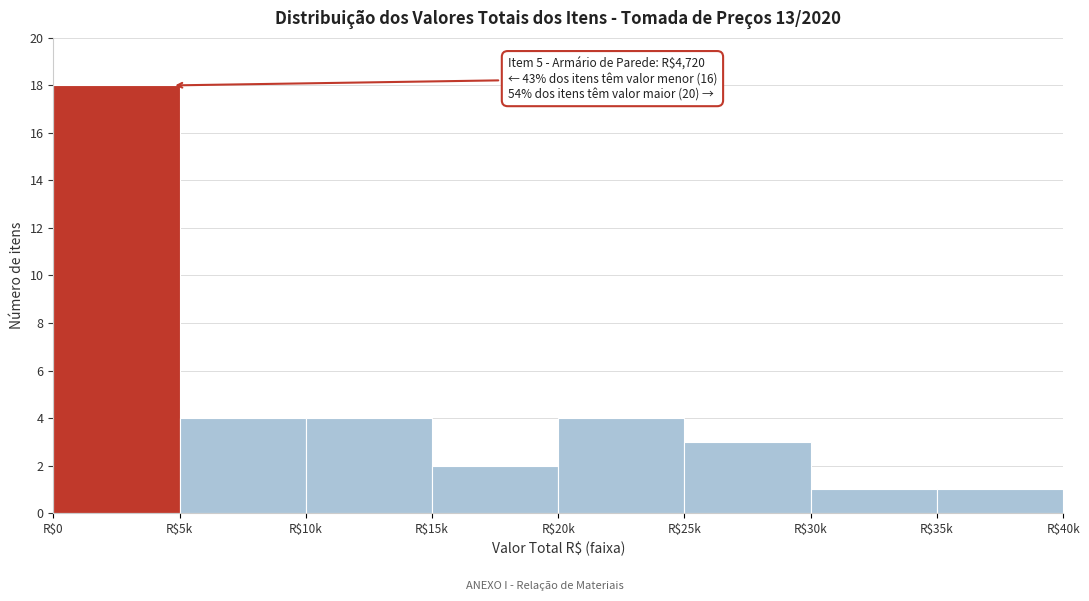

Reading right to left, extract all data points from this chart.

1	1	3	4	2	4	4	18